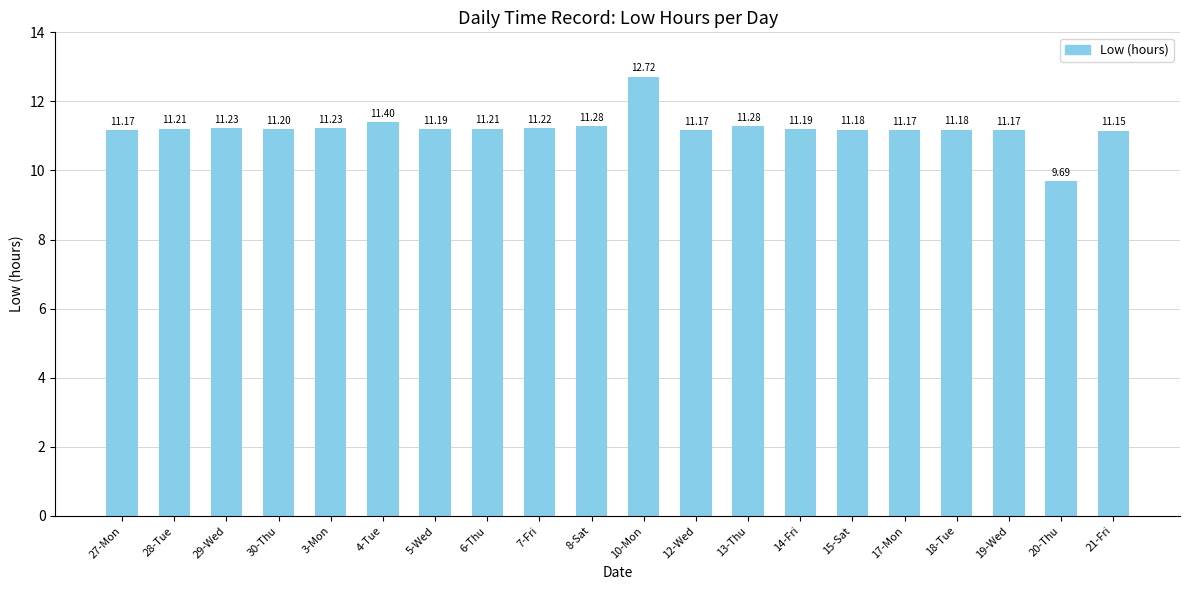

How many categories are shown in the chart?

20